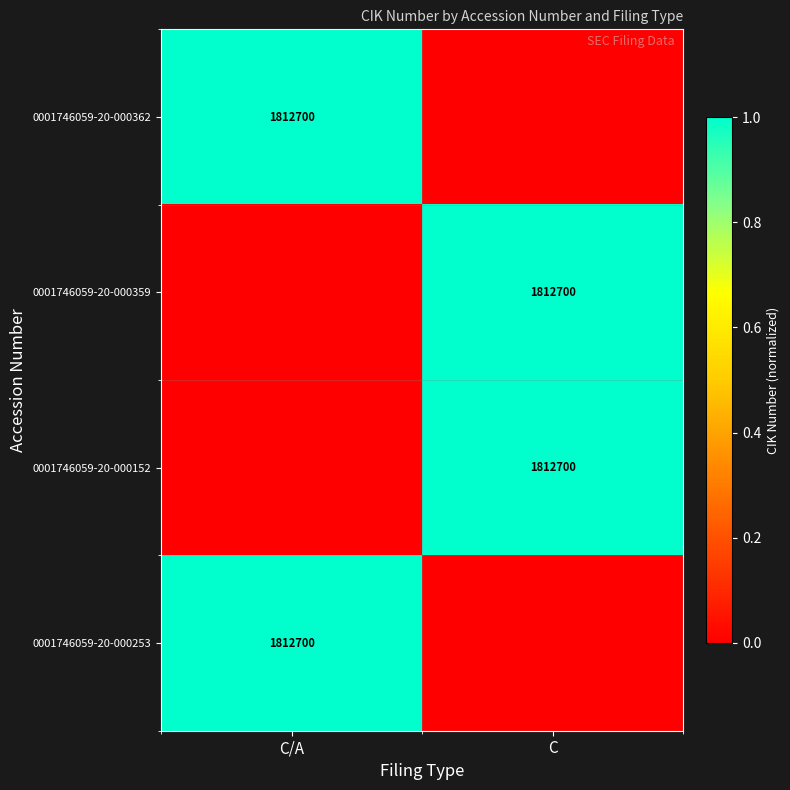

True or false: 0001746059-20-000359 has a value of 2 at C.

False